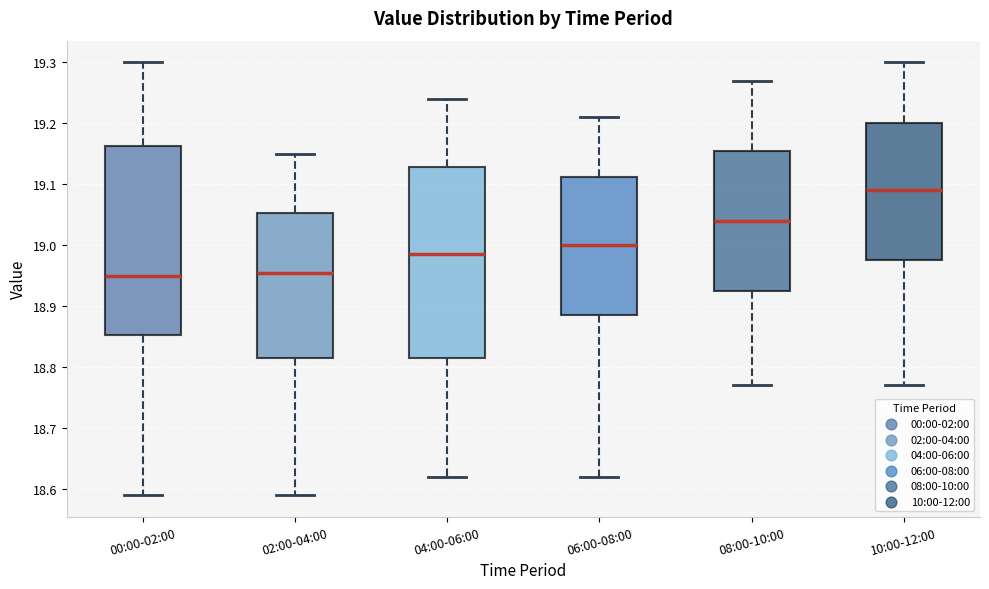

Reading left to right, transcribe this box plot: for each box, give where its median line is, the range the box spans, and where its two whiskers end, as read against the y-axis. The values are not printed on the chart, so give them approximately, as read against the axis.

00:00-02:00: median 18.95, box 18.85 to 19.16, whiskers 18.59 to 19.30
02:00-04:00: median 18.96, box 18.82 to 19.05, whiskers 18.59 to 19.15
04:00-06:00: median 18.99, box 18.82 to 19.13, whiskers 18.62 to 19.24
06:00-08:00: median 19.00, box 18.89 to 19.11, whiskers 18.62 to 19.21
08:00-10:00: median 19.04, box 18.93 to 19.16, whiskers 18.77 to 19.27
10:00-12:00: median 19.09, box 18.98 to 19.20, whiskers 18.77 to 19.30